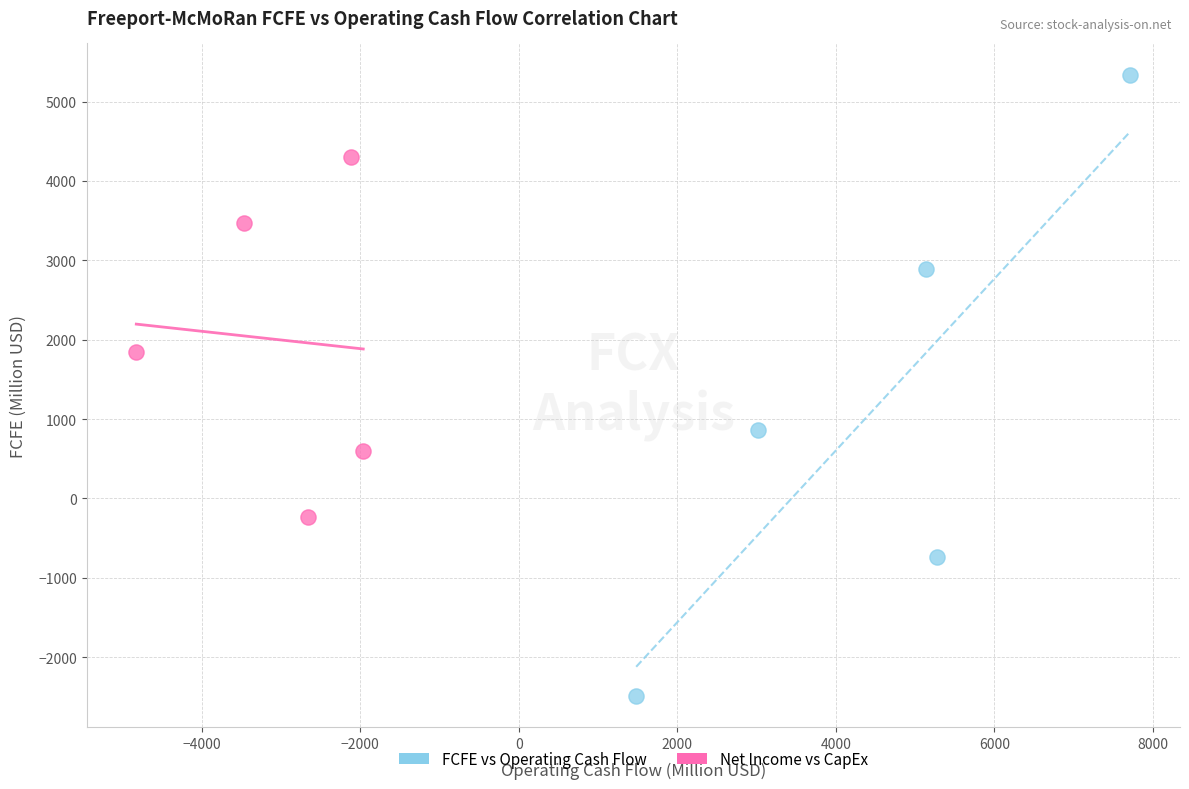

Which series contains the lowest Y value?

FCFE vs Operating Cash Flow